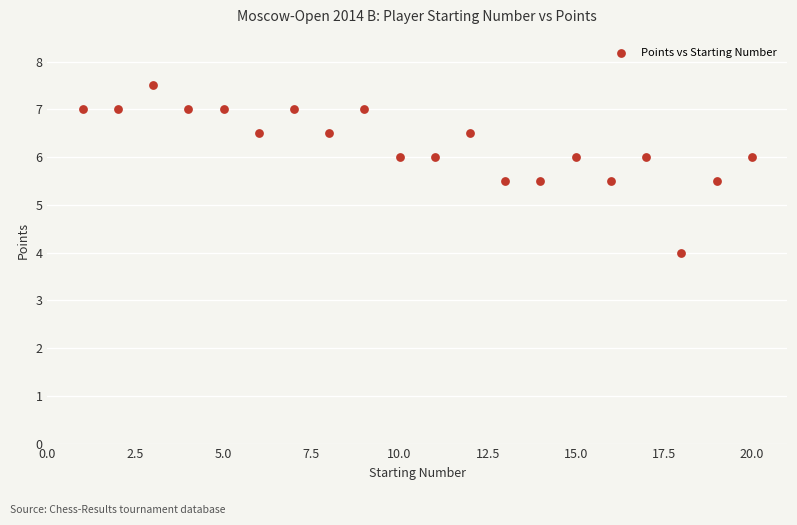

What is the range of X values (max minus min)?

19.0